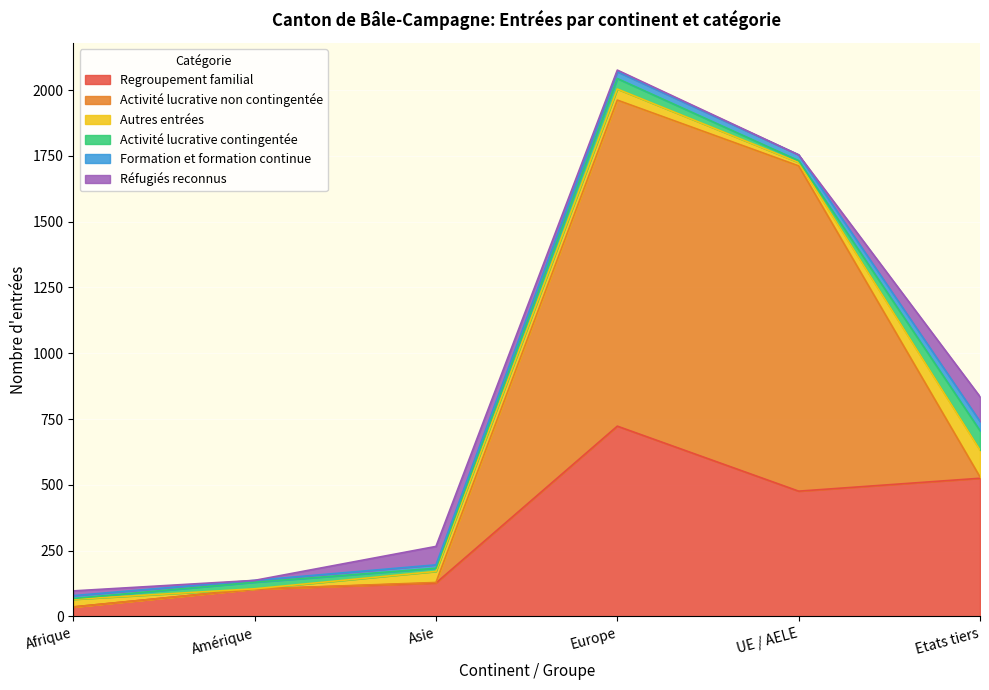

List the labels in order of Activité lucrative non contingentée value, largest first.

Europe, UE / AELE, Etats tiers, Asie, Afrique, Amérique